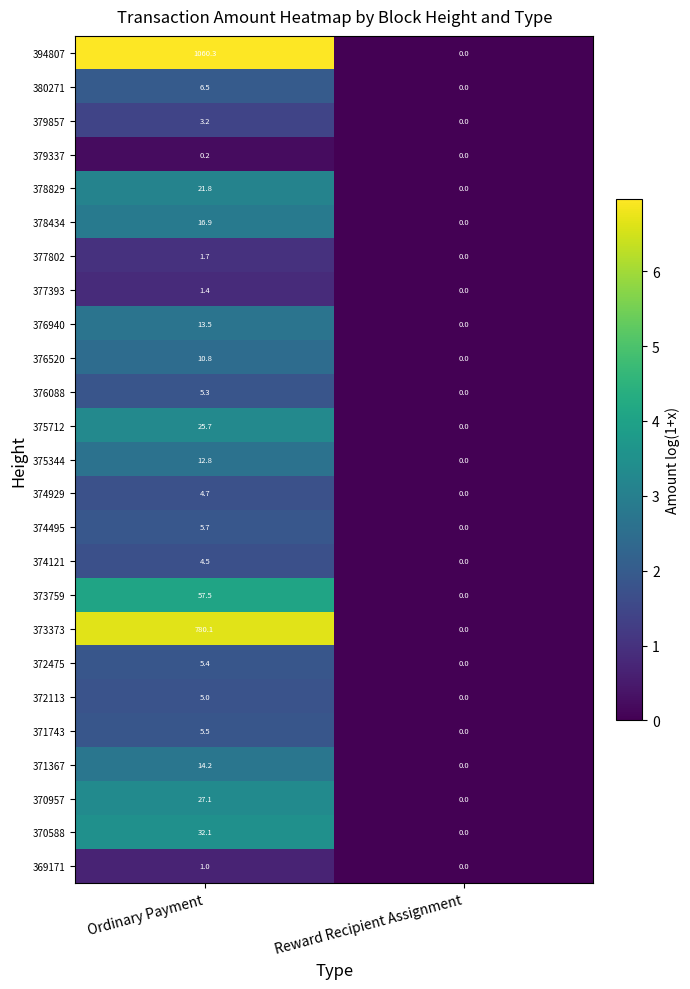

At which label is 373373 closest to 390?

Reward Recipient Assignment